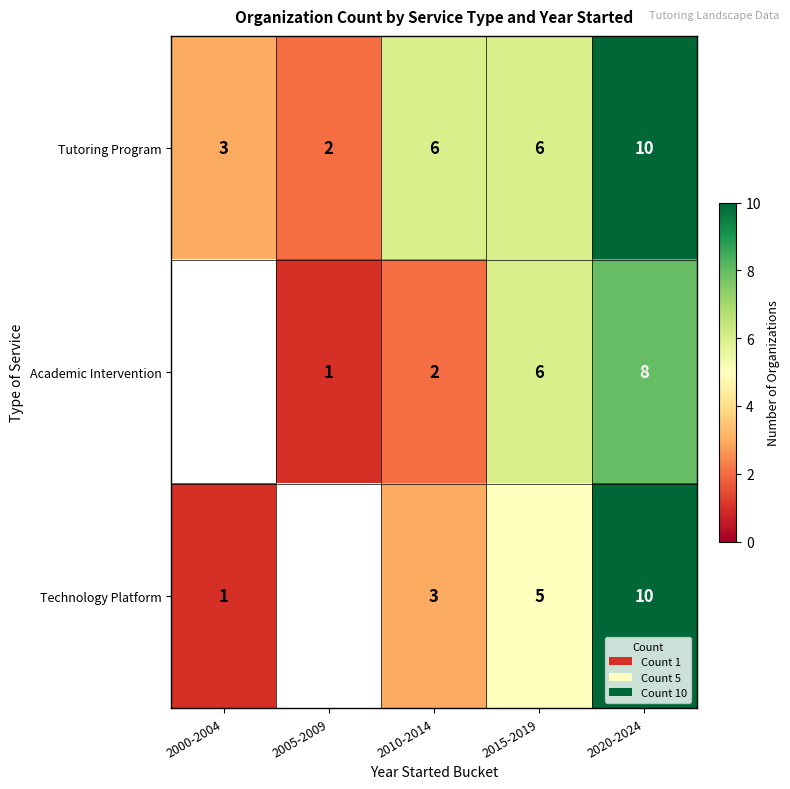

Is the value of Technology Platform at 2015-2019 greater than the value of Academic Intervention at 2015-2019?

No